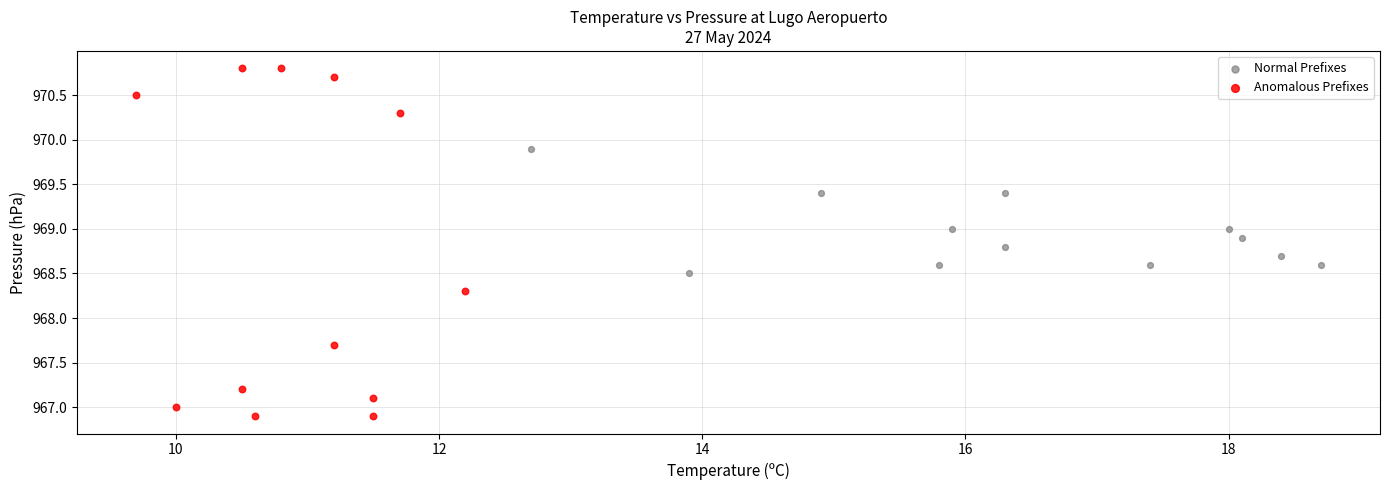

What are all the series names shown in the legend?

Normal Prefixes, Anomalous Prefixes